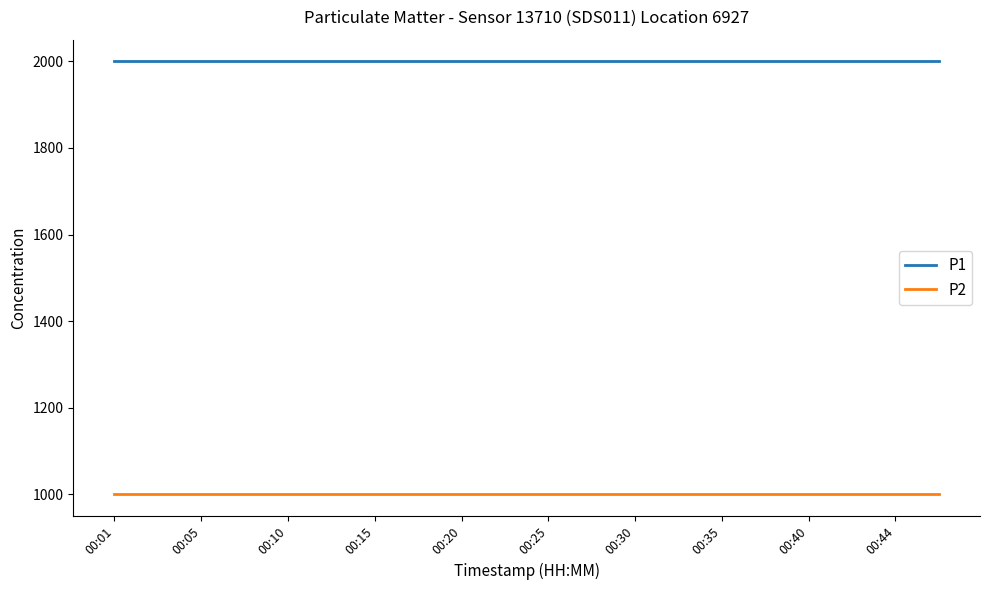

True or false: P1 and P2 intersect in this chart.

False